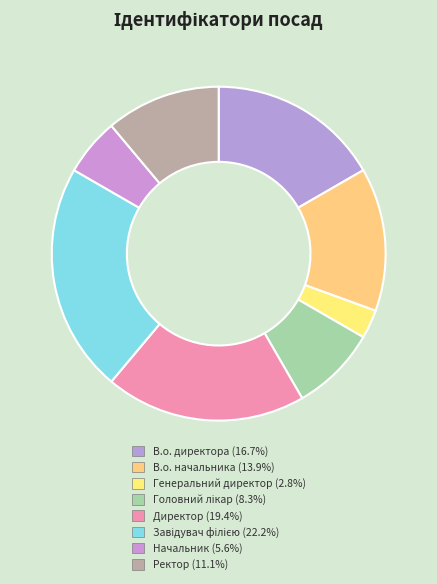

What portion of the pie excludes Начальник?

94.4%